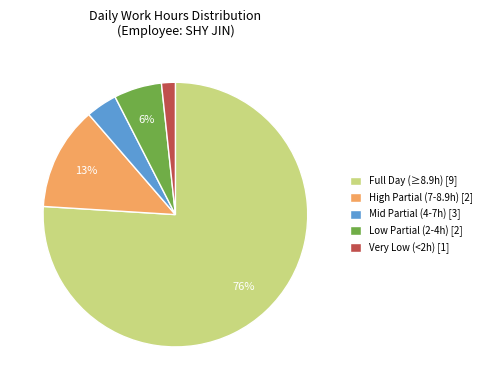

Which category has the smallest portion of the pie?

Very Low (<2h) [1]